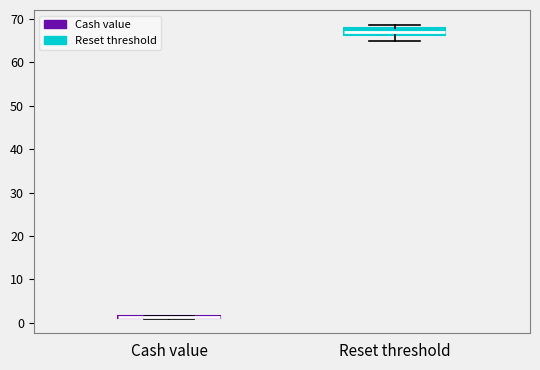

Reading left to right, read every box against the y-axis: the position of its median line, the range the box covers, and the ends of its whiskers. The values are not printed on the chart, so give them approximately, as read against the axis.

Cash value: box collapsed to a line at 1, whiskers 1 to 2
Reset threshold: median 67, box 66 to 68, whiskers 65 to 69